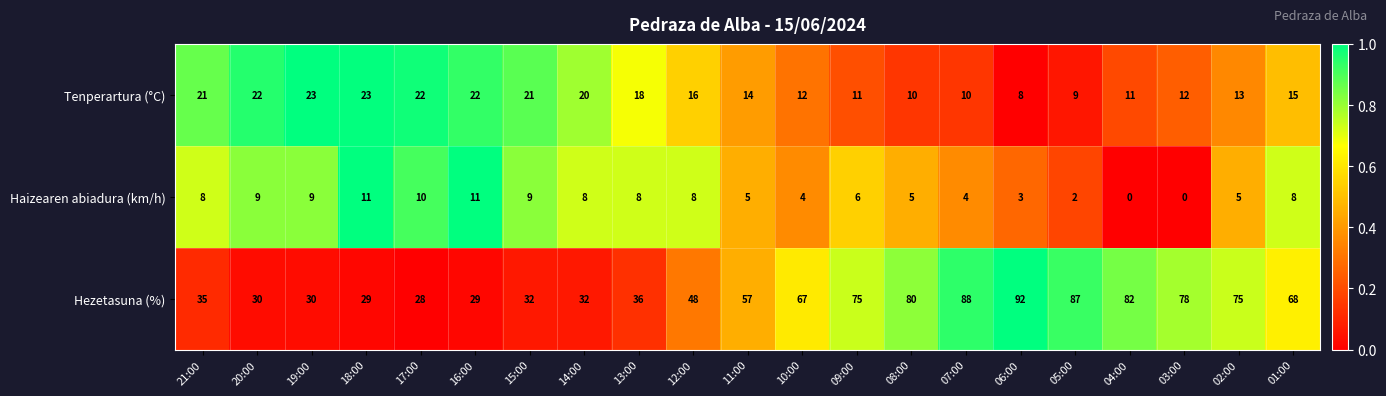

The value of Hezetasuna (%) at 02:00 is 75. True or false?

True